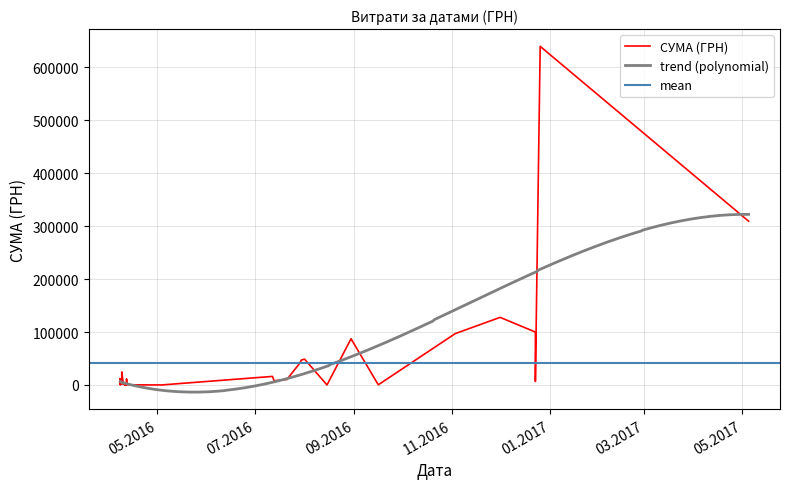

What is the difference between the values at 9 and 15?

48779.7